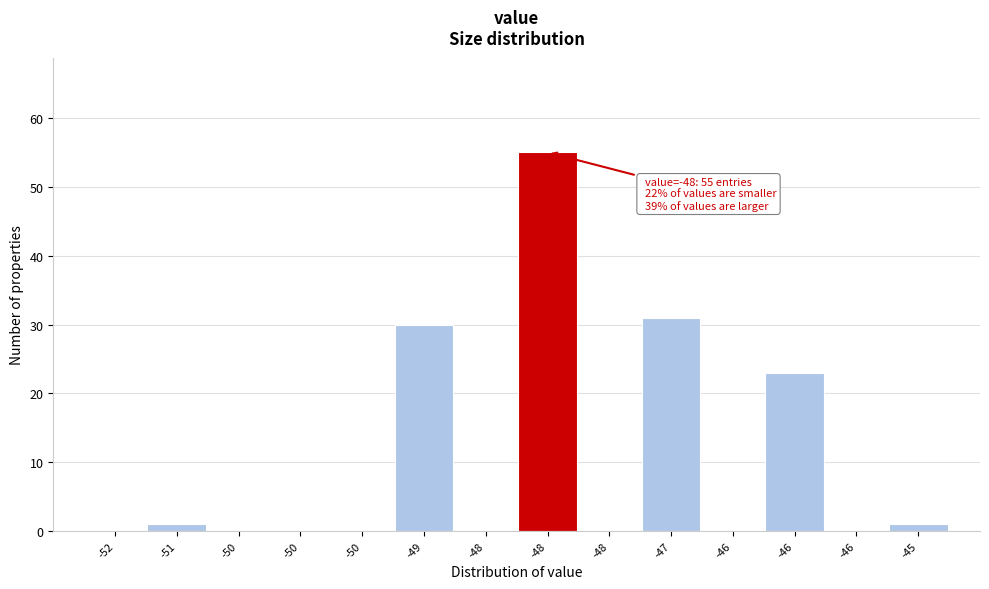

How many distinct data groups are displayed?

1